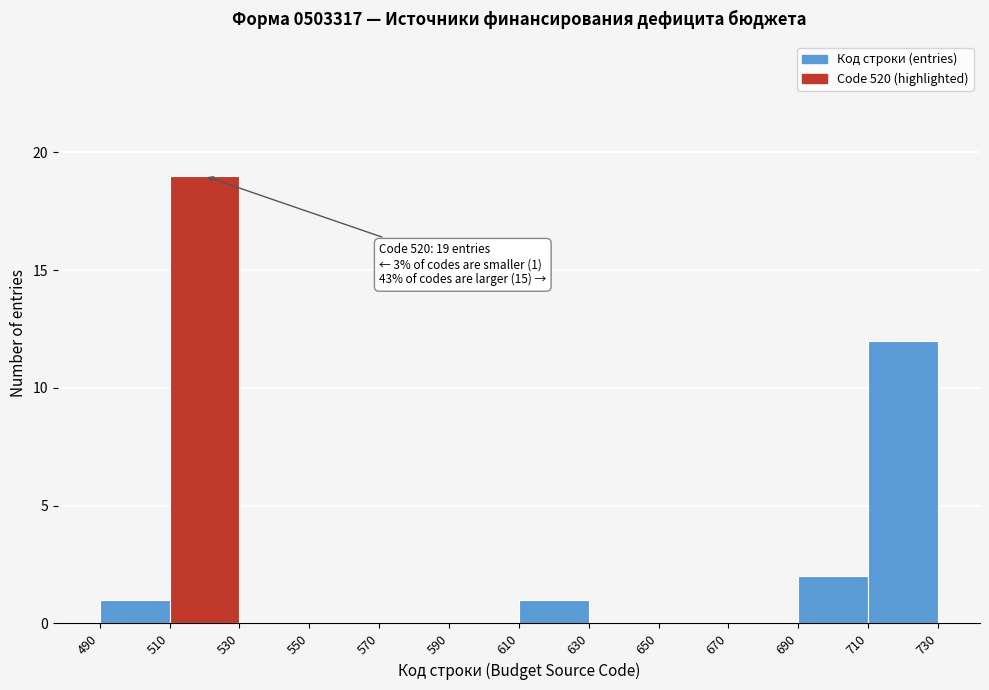

Over which range of the x-axis is the bar tallest?

510 to 530